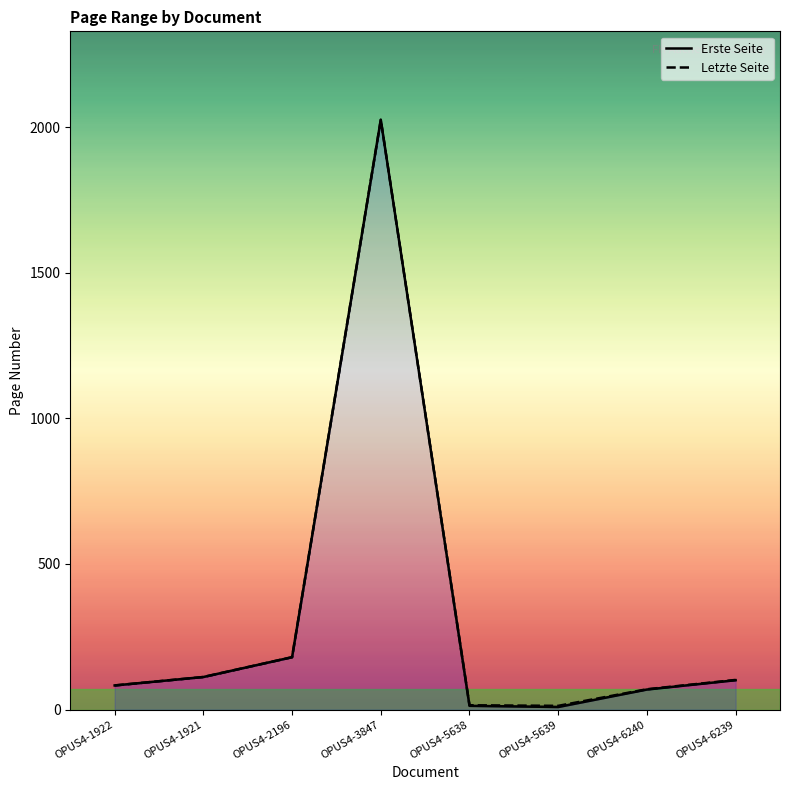

At how many categories does at least one series exceed 886?

1